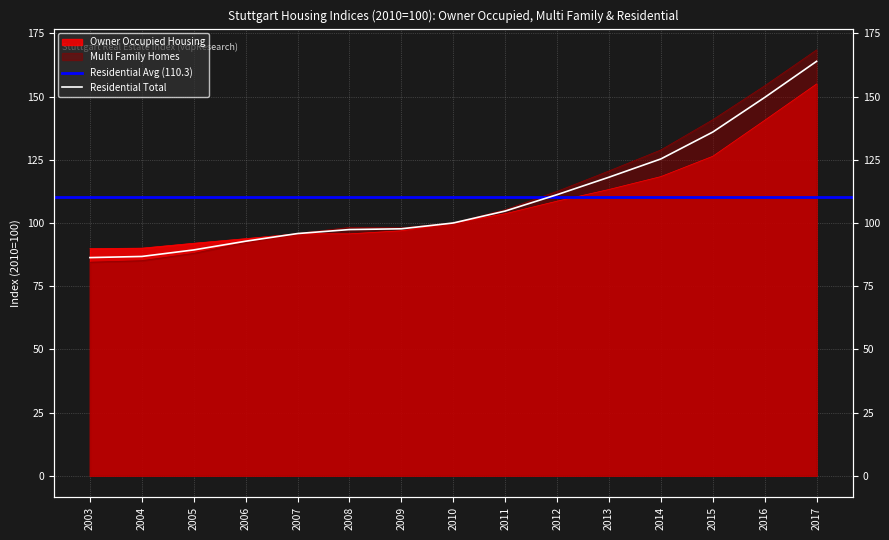

How many intersections are there between Multi Family Homes and Owner Occupied Housing?

1